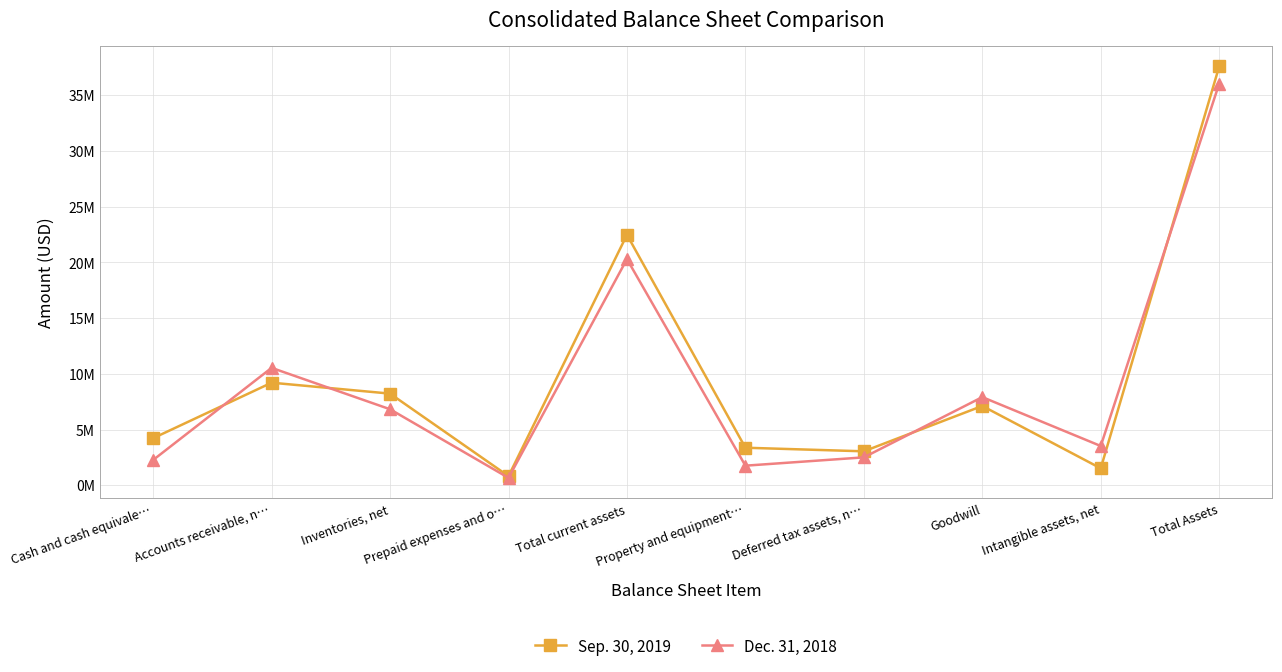

Which series has the widest spread of values?

Sep. 30, 2019